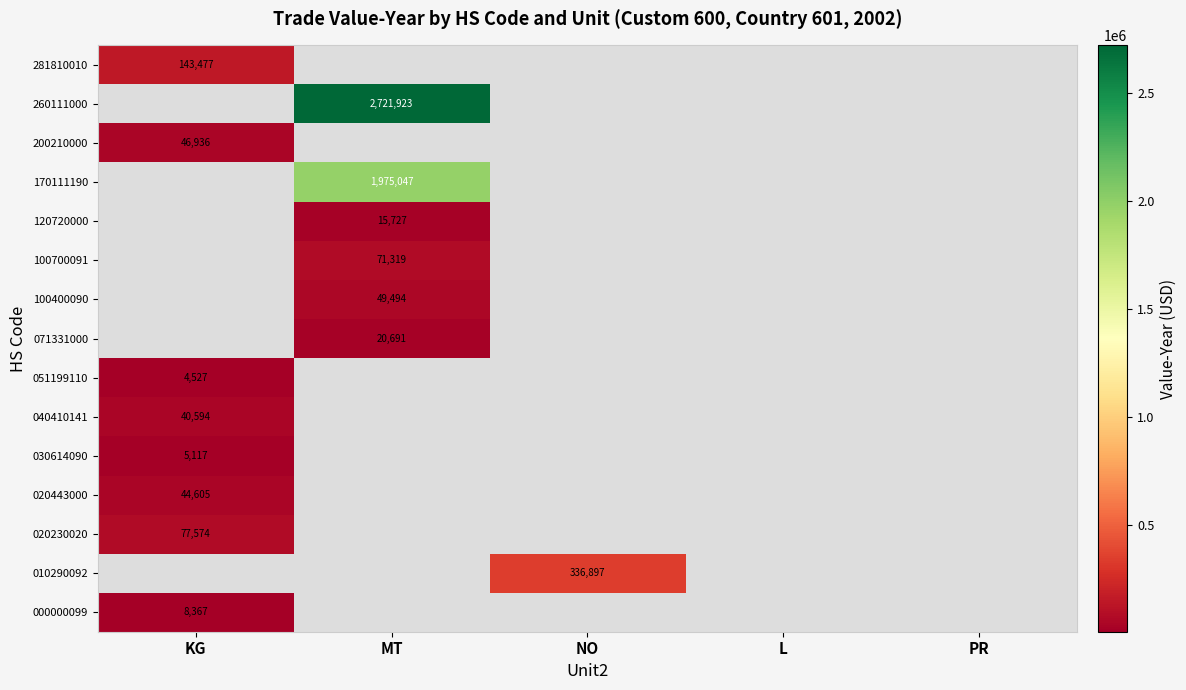

The value of 120720000 at MT is 15727. True or false?

True